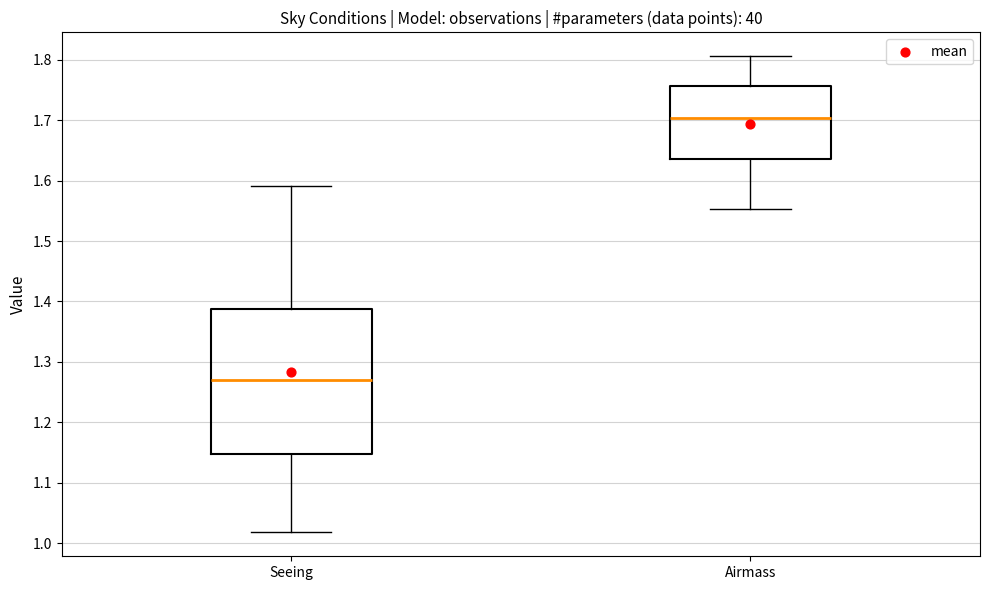

Reading left to right, transcribe this box plot: for each box, give where its median line is, the range the box spans, and where its two whiskers end, as read against the y-axis. The values are not printed on the chart, so give them approximately, as read against the axis.

Seeing: median 1.27, box 1.15 to 1.39, whiskers 1.02 to 1.59
Airmass: median 1.70, box 1.64 to 1.76, whiskers 1.55 to 1.81